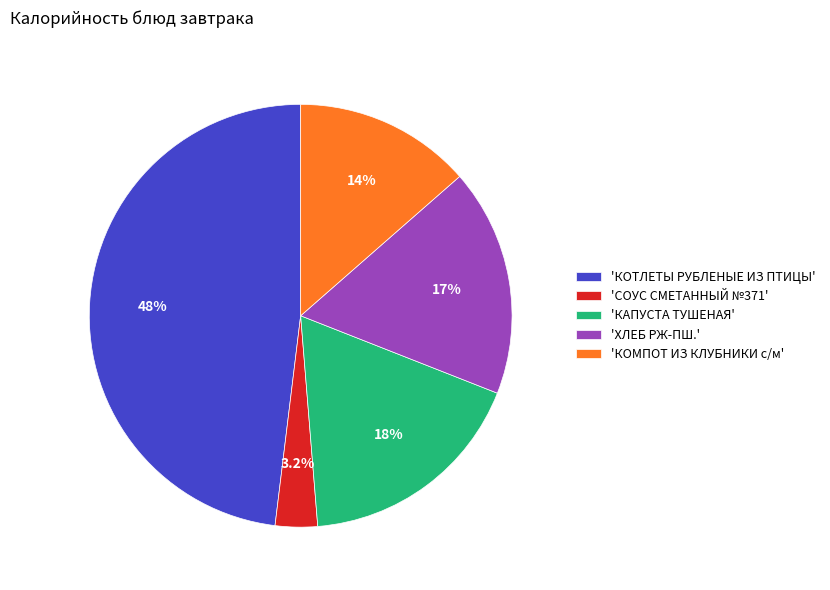

To the nearest percent, what is the average slice percentage?

20%